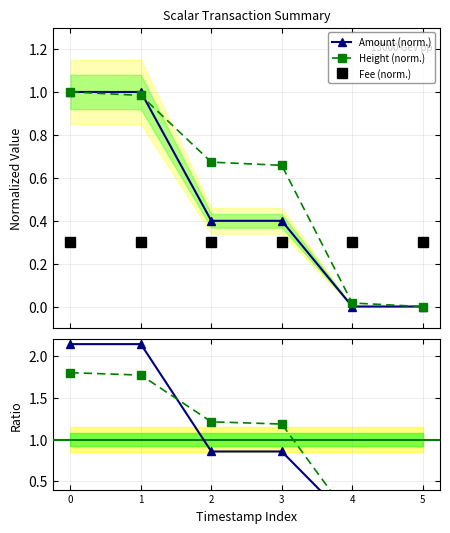

Which series ends up on top after the final intersection of Height (norm.) and Fee (norm.)?

Fee (norm.)